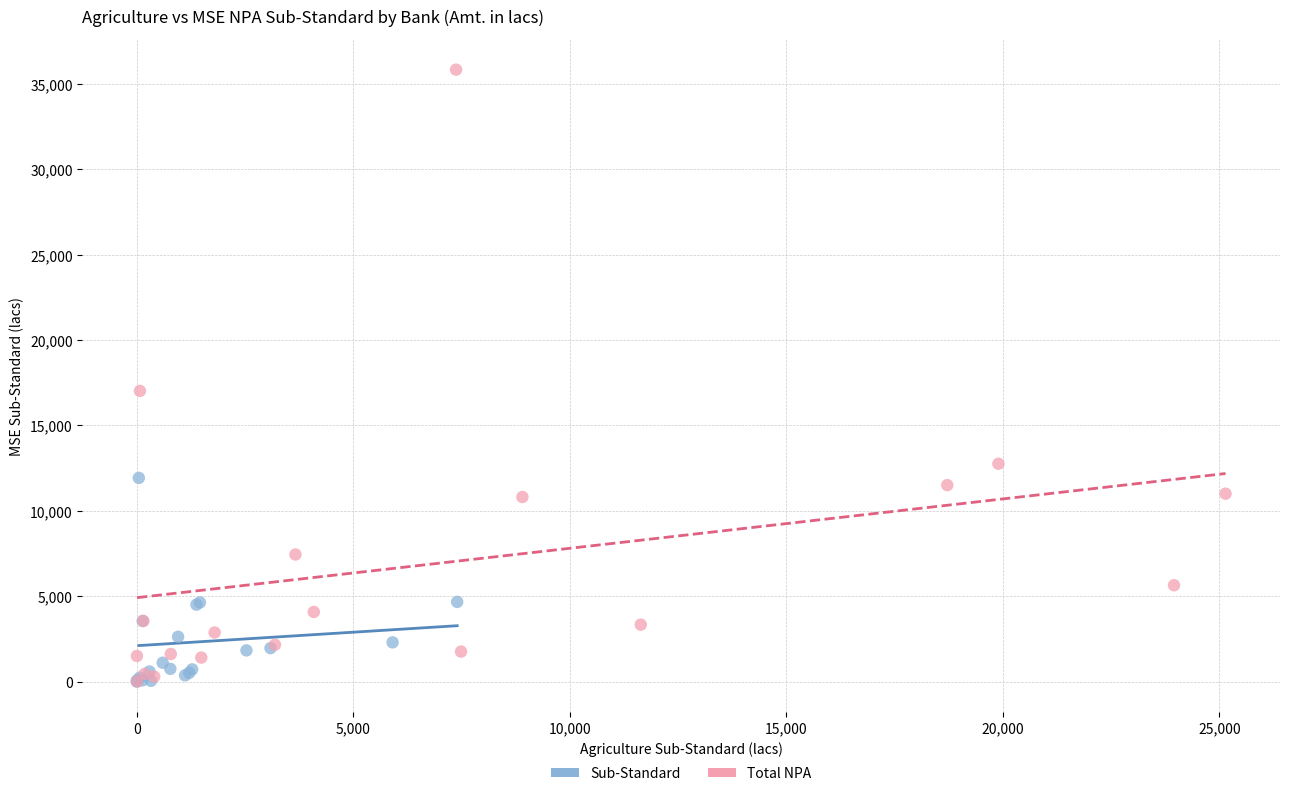

Which series has the largest Y range (max minus min)?

Total NPA